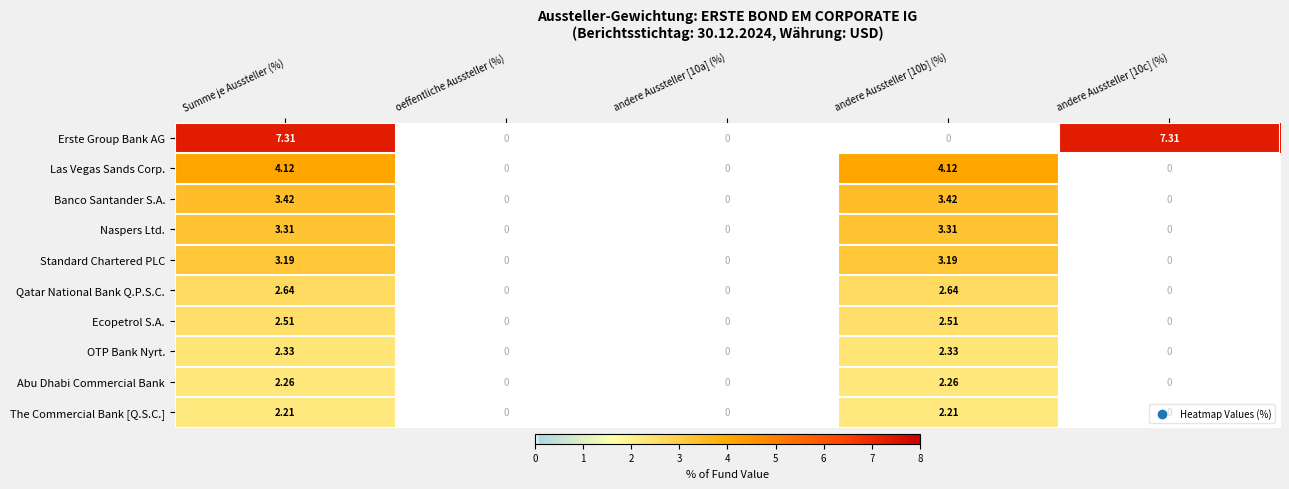

Which series has the largest total across all categories?

Erste Group Bank AG